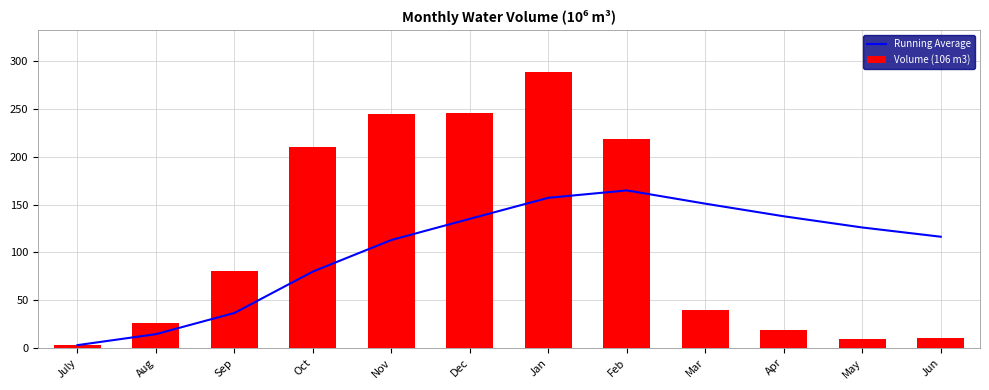

Reading right to left, extract all data points from this chart.

Running Average: Jun=116.4	May=126.1	Apr=137.8	Mar=151.0	Feb=164.9	Jan=157.1	Dec=135.2	Nov=113.0	Oct=80.0	Sep=36.7	Aug=14.5	July=3.0
Volume (106 m3): Jun=10.0	May=9.0	Apr=19.0	Mar=40.0	Feb=219.0	Jan=289.0	Dec=246.0	Nov=245.0	Oct=210.0	Sep=81.0	Aug=26.0	July=3.0